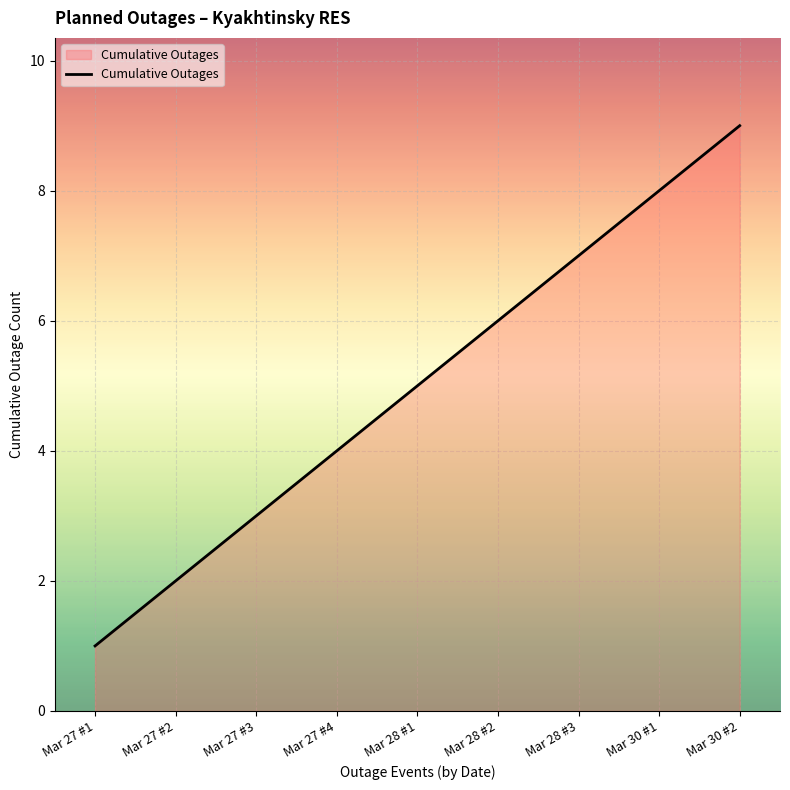

What is the change in value from Mar 28 #1 to Mar 28 #3?

+2